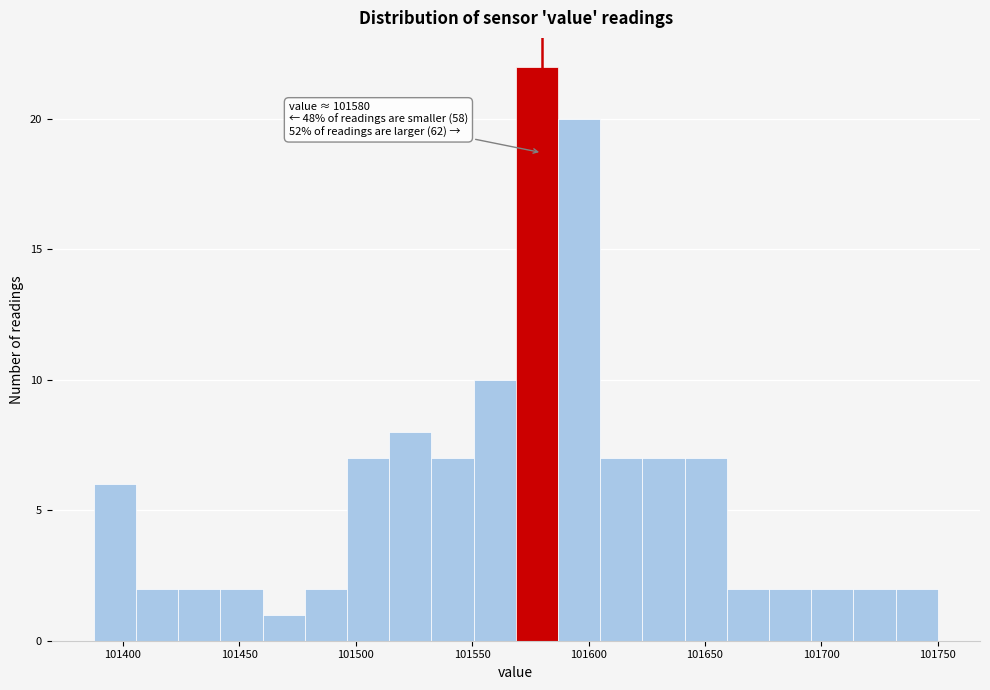

Read against the x-axis, roughly where is the centre of the tallest bar?

101580